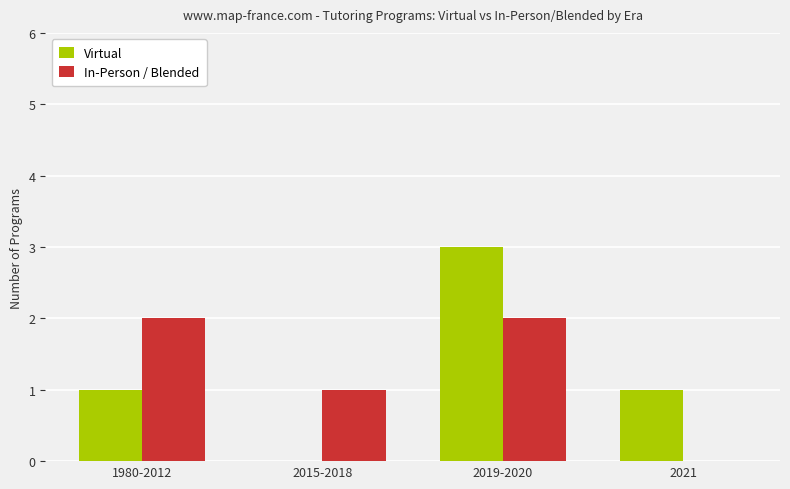

How many groups of bars are there?

4